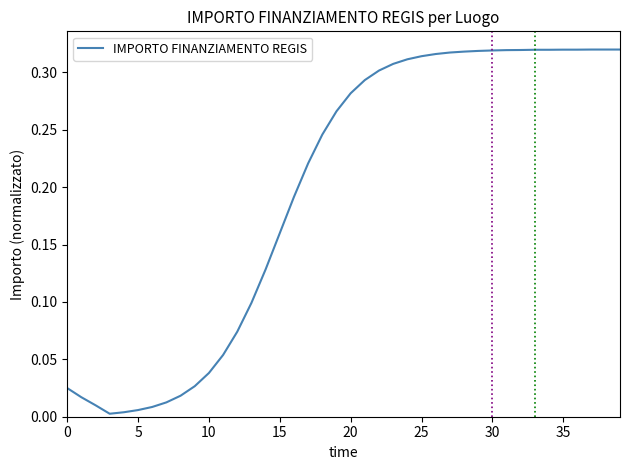

What is the difference between the second highest and second lowest values?

0.3